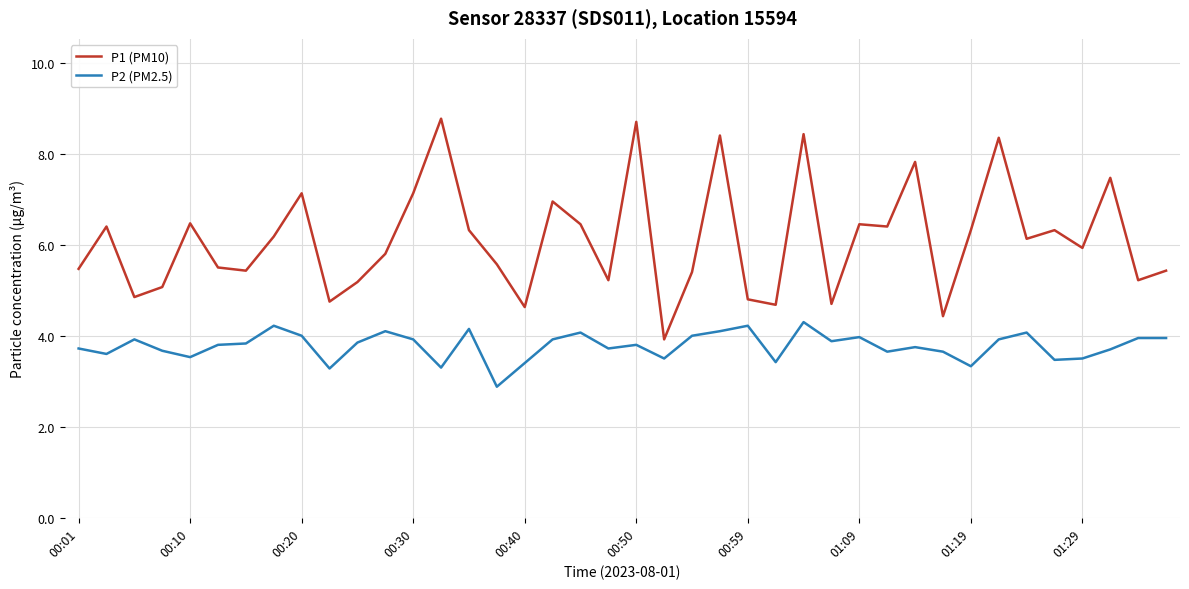

At how many categories does at least one series exceed 7?

9